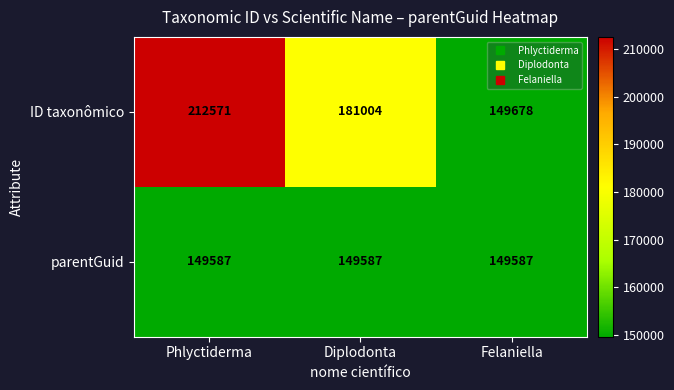

Which series has the widest spread of values?

ID taxonômico